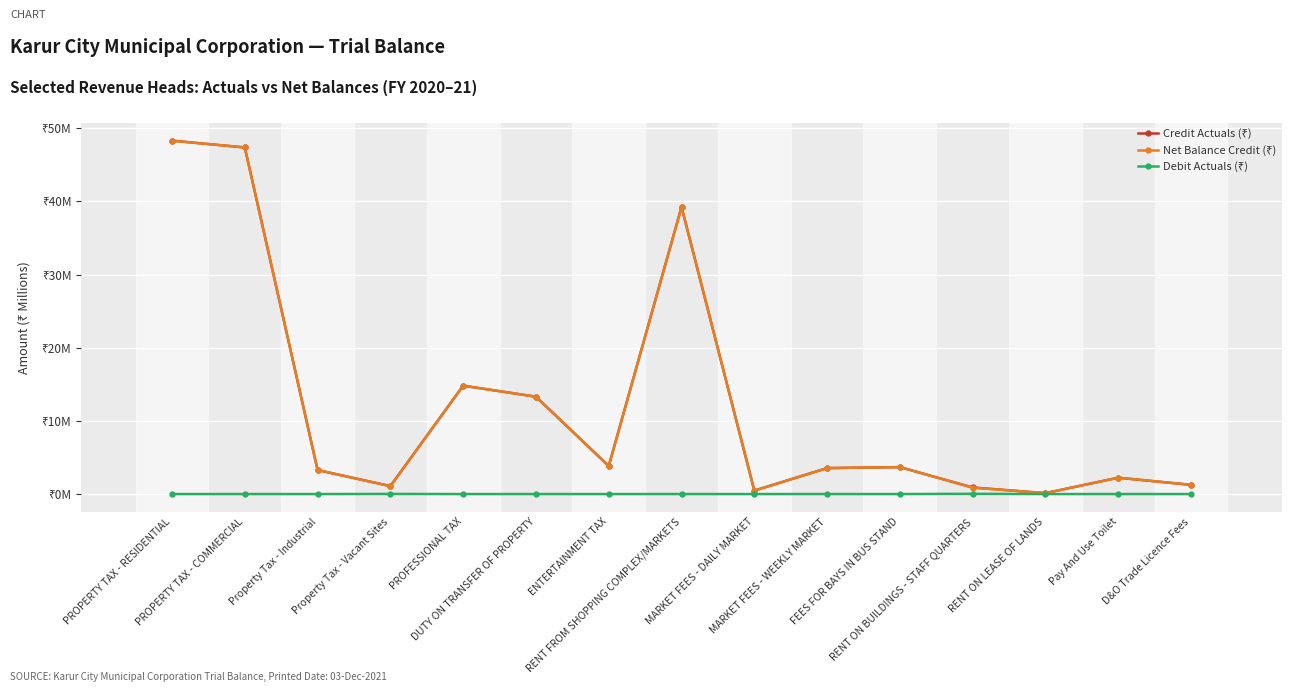

Does the chart have visible grid lines?

Yes